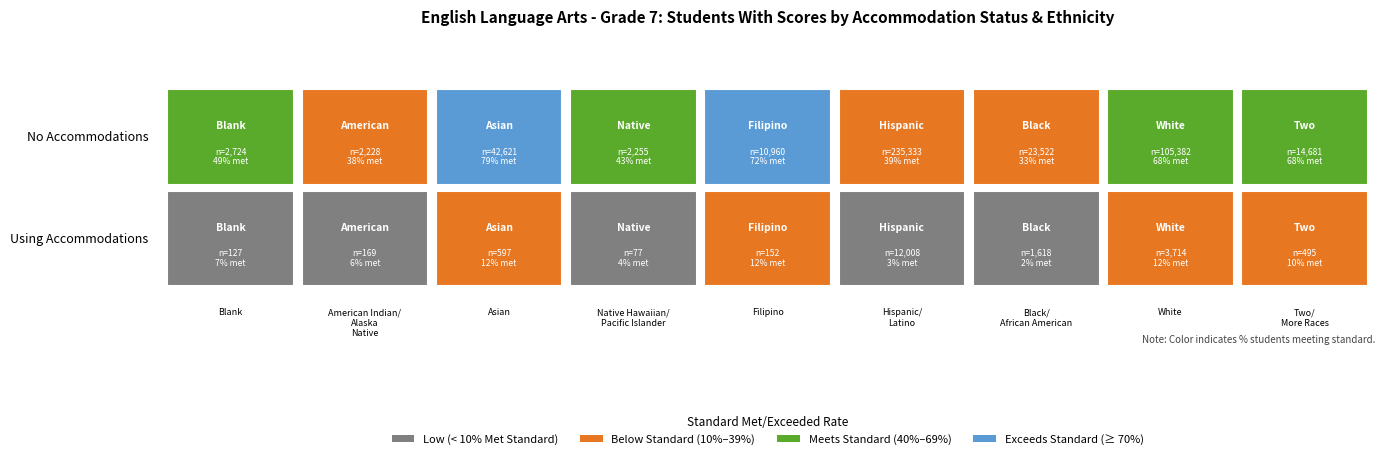

Reading right to left, transcribe all the data shown in this chart.

Using Accommodations: 8=495	7=3714	6=1618	5=12008	4=152	3=77	2=597	No Accommodations=169	Using Accommodations=127
No Accommodations: 8=14681	7=105382	6=23522	5=235333	4=10960	3=2255	2=42621	No Accommodations=2228	Using Accommodations=2724